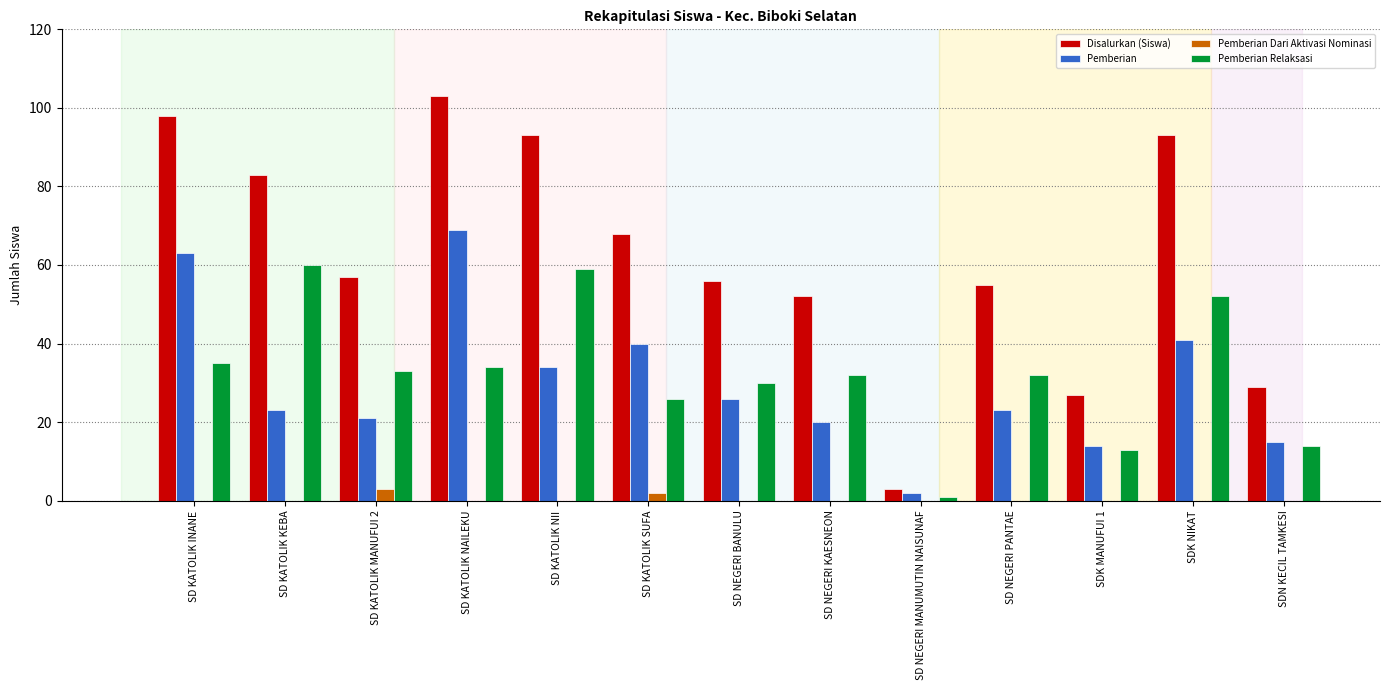

What is the sum of all Disalurkan (Siswa) values?

817